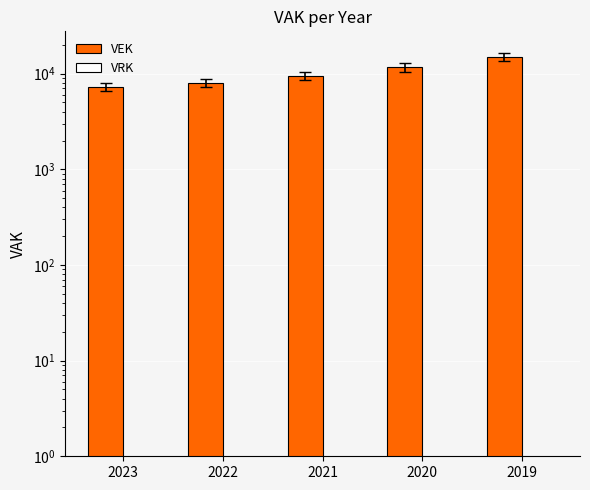

What is the sum of all VEK values?

51490